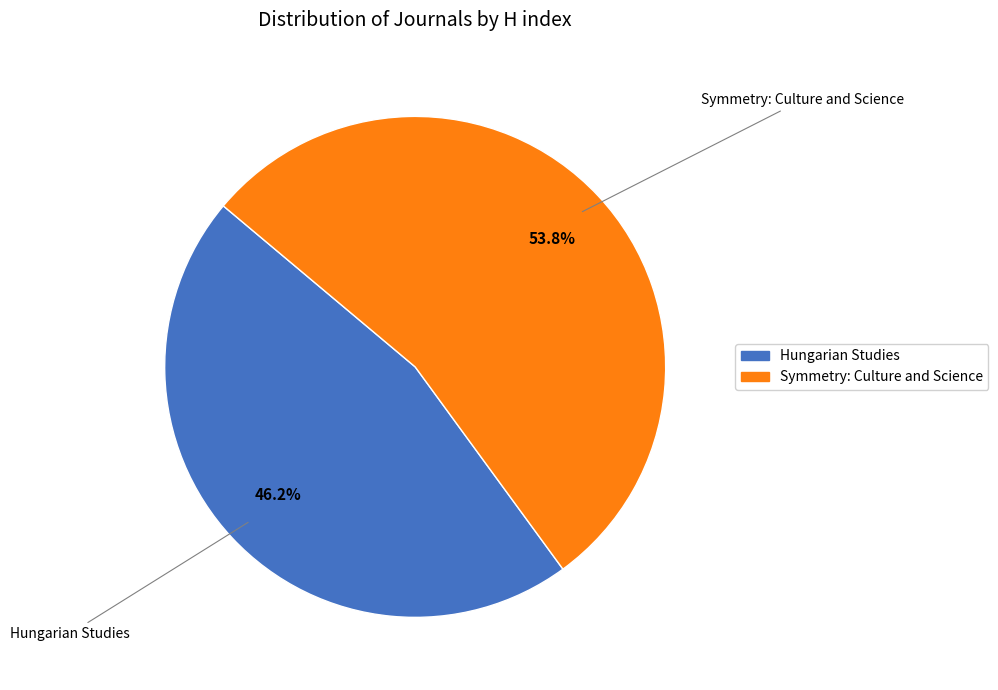

How many slices are in this pie chart?

2